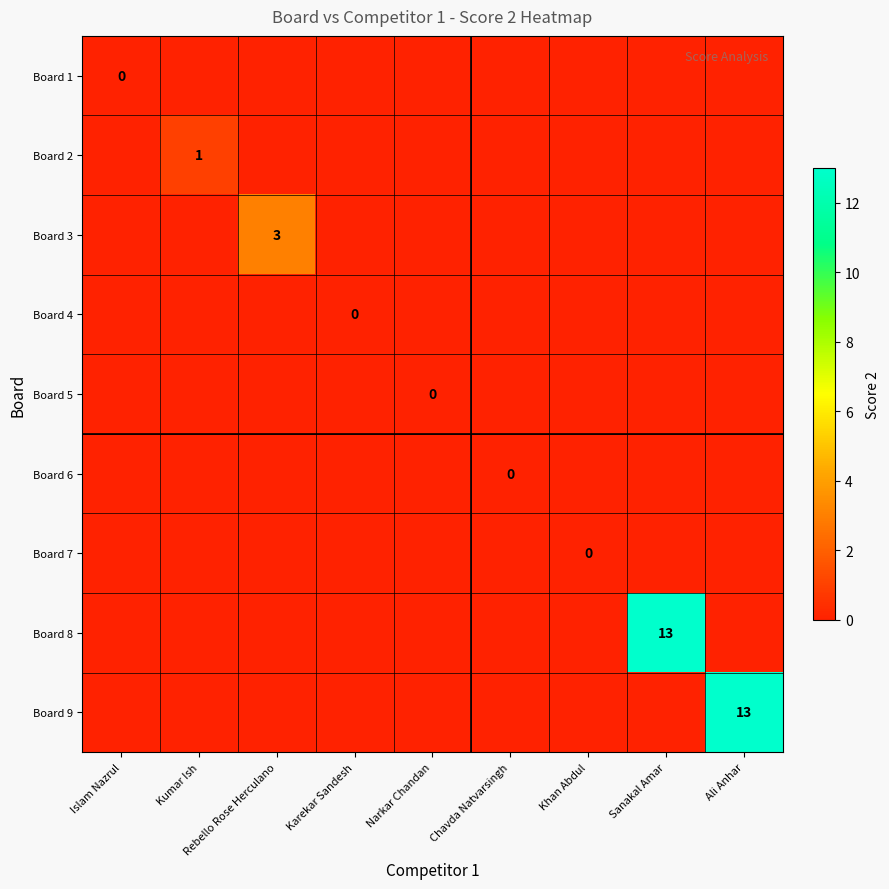

Is it true that Board 3 equals 3 at Rebello Rose Herculano?

True